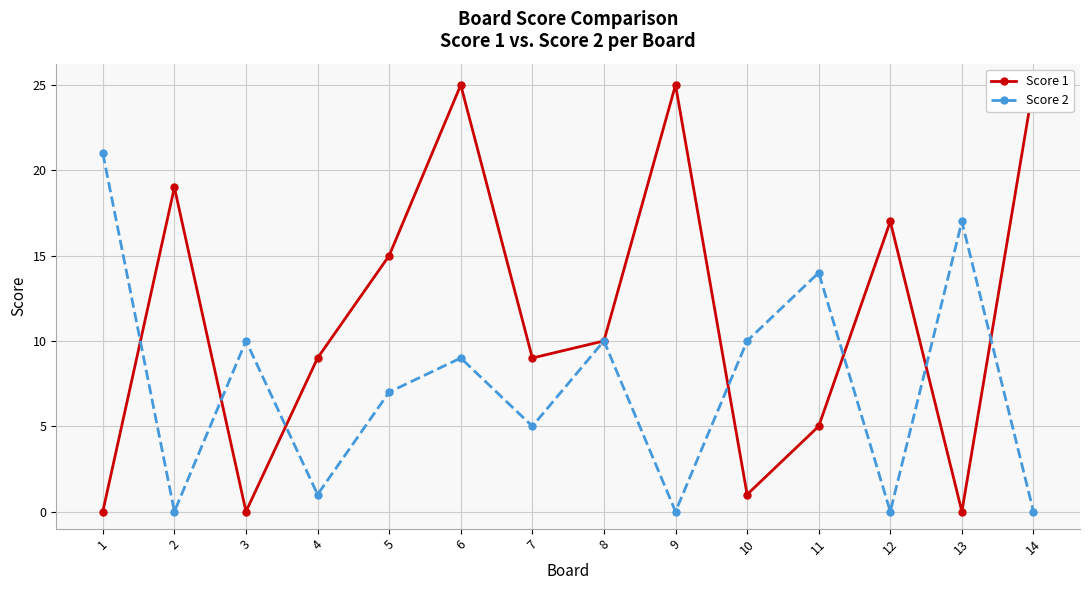

What are all the series names shown in the legend?

Score 1, Score 2